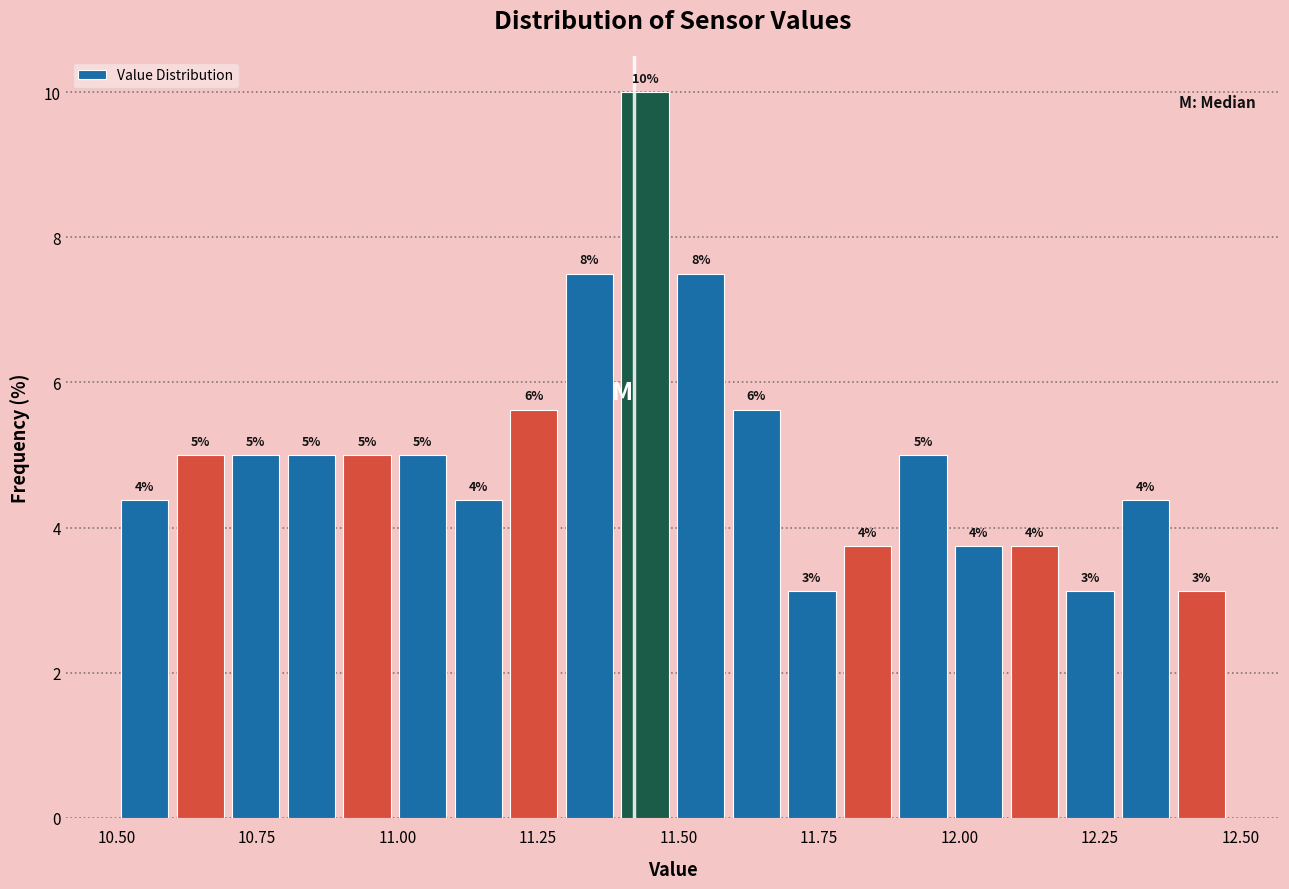

Around what value on the x-axis is the tallest bar? Give the approximate position of its centre, as read against the axis.

11.45